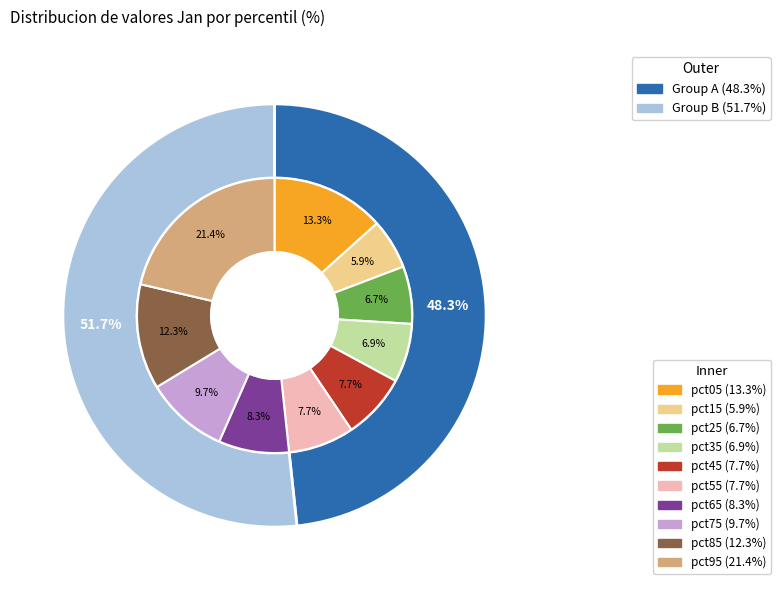

Rank the categories by value from lowest to highest.

pct15, pct25, pct35, pct45, pct55, pct65, pct75, pct85, pct05, pct95